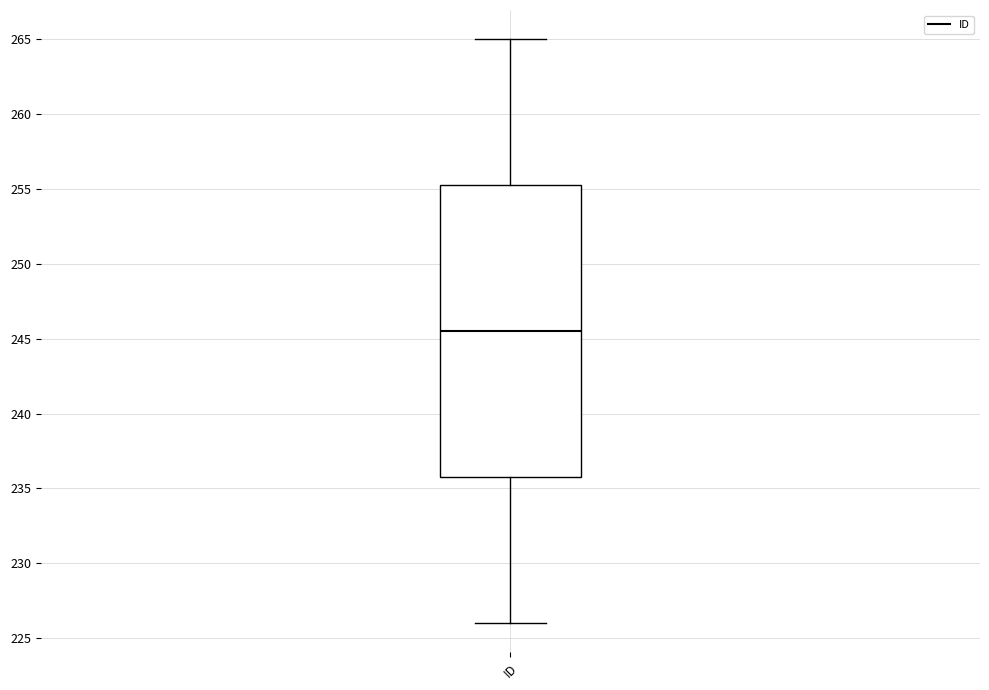

Transcribe this box plot: give where the median line is, the range the box spans, and where the two whiskers end, as read against the y-axis. The values are not printed on the chart, so give them approximately, as read against the axis.

median 245.5, box 236.0 to 255.5, whiskers 226.0 to 265.0